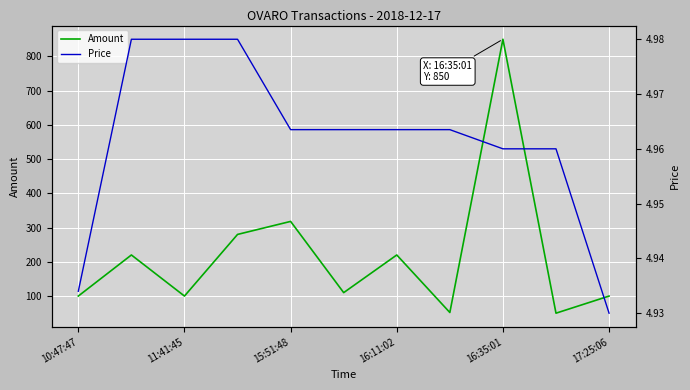

At which label is Amount closest to 450?

15:51:48